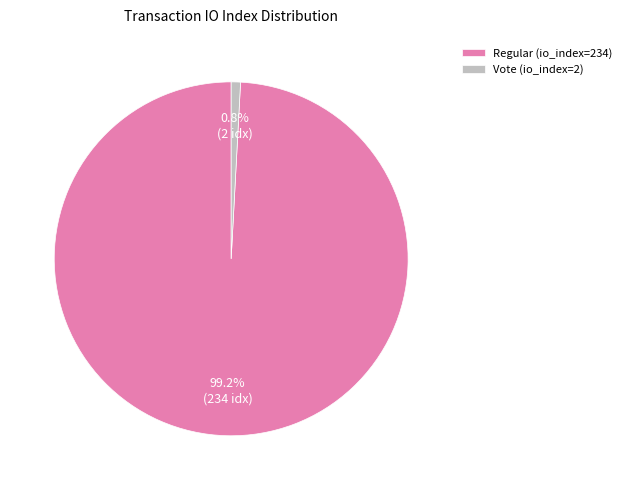

Combined, what portion of the pie is Vote (io_index=2) and Regular (io_index=234)?

100.0%